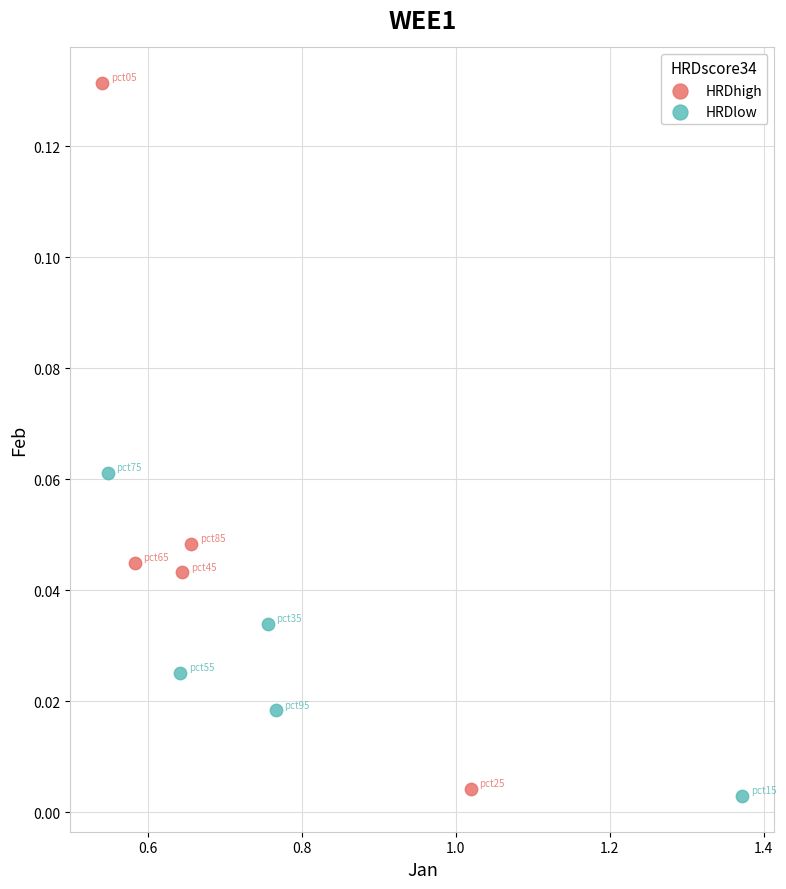

Which series reaches the maximum Y coordinate?

HRDhigh